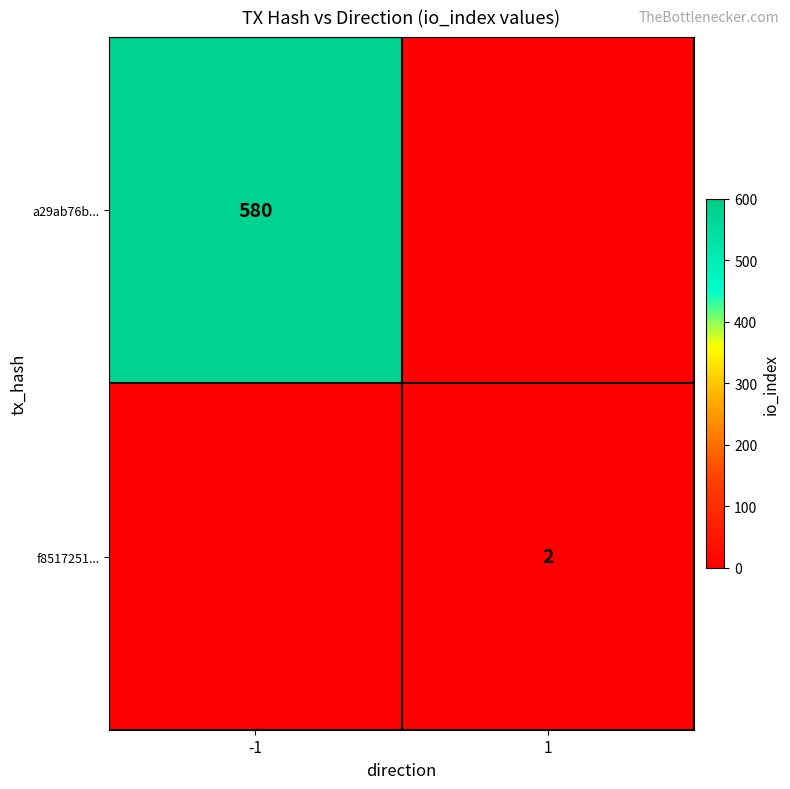

Is it true that f8517251... equals 2 at 1?

True